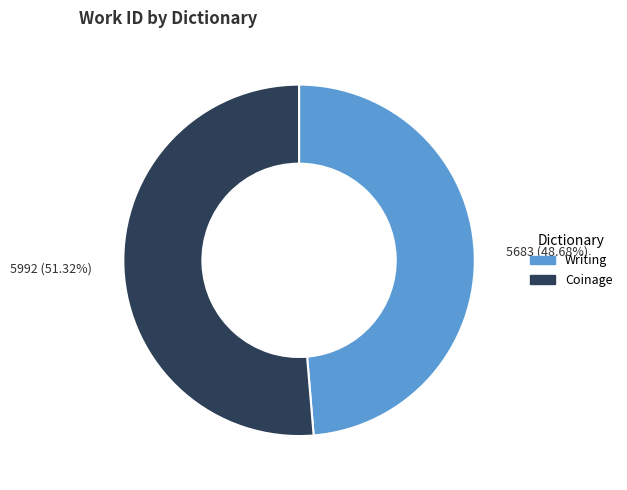

Which category accounts for the majority?

Coinage